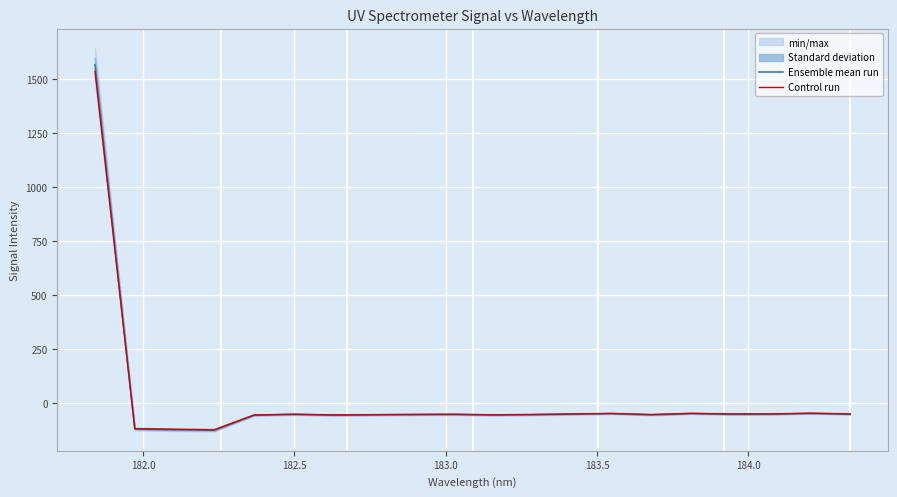

What is the minimum value for Ensemble mean run?

-125.2